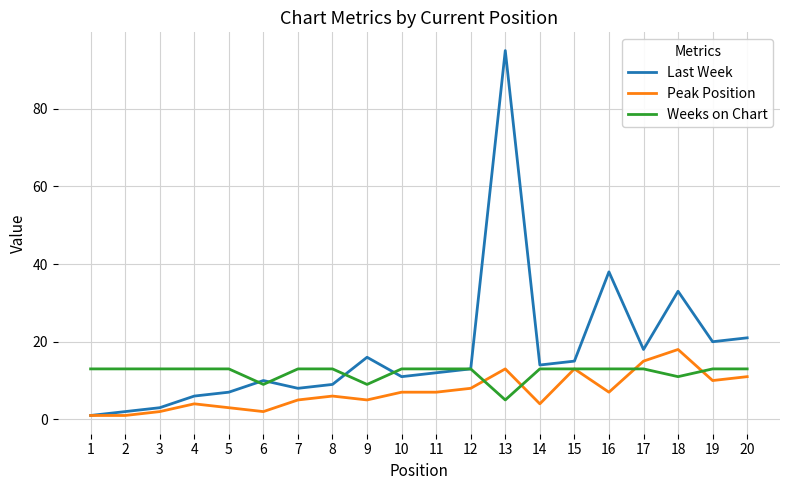

At which category is the sum across all series the highest?

13